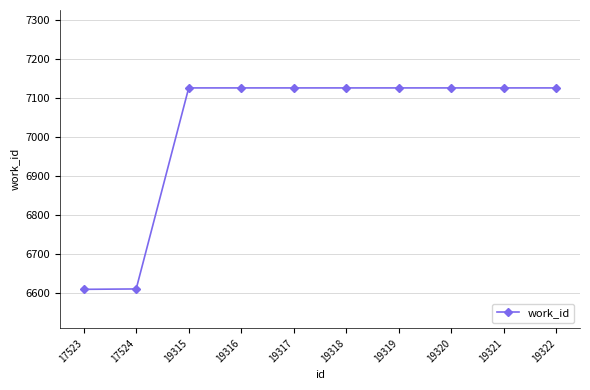

What is the average value?

7023